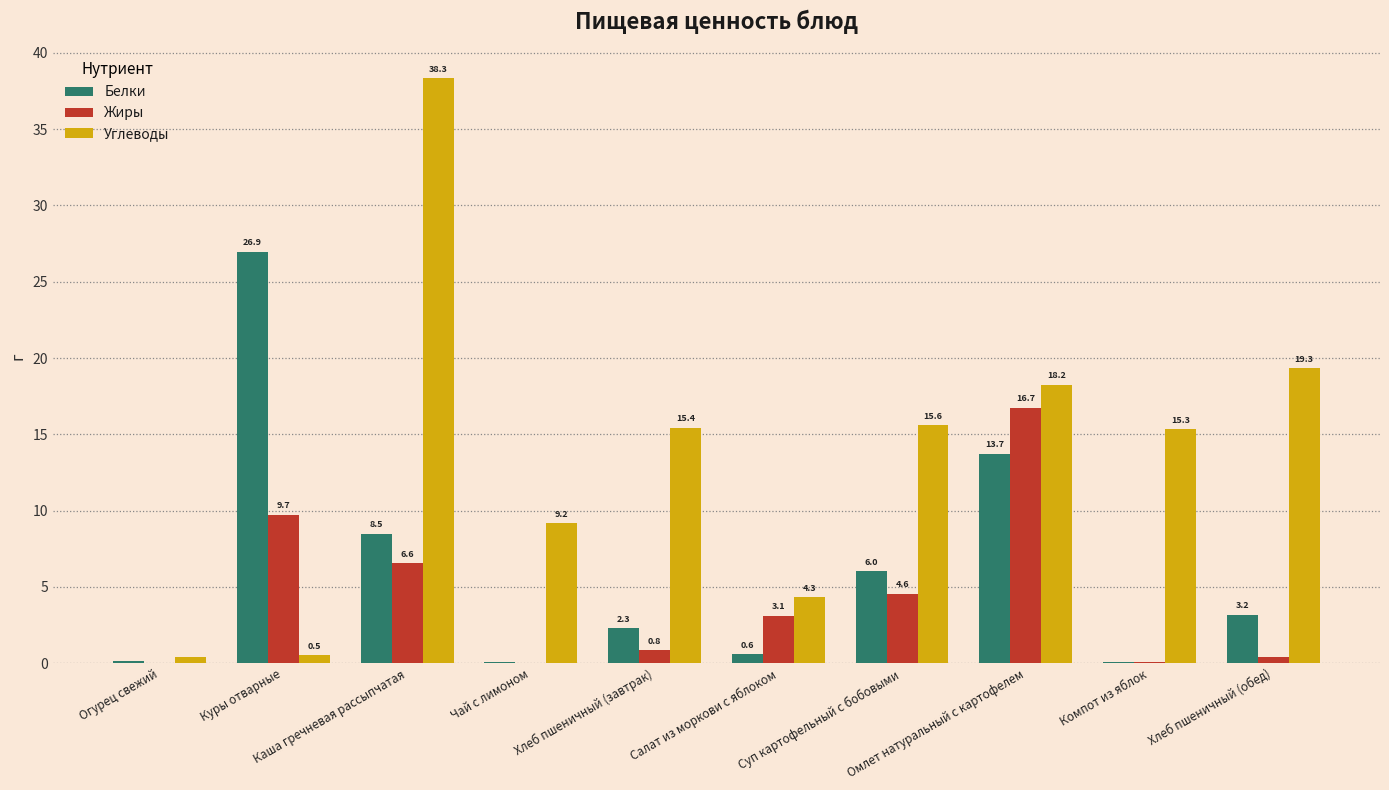

Is the value of Белки at Салат из моркови с яблоком greater than the value of Жиры at Салат из моркови с яблоком?

No